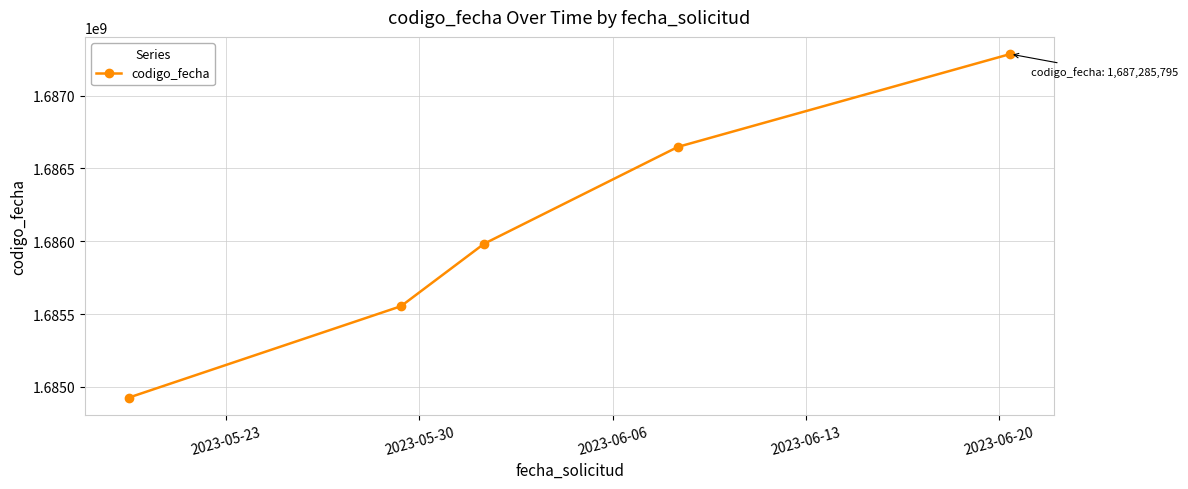

What is the value of the 4th point from the left?

1686648189